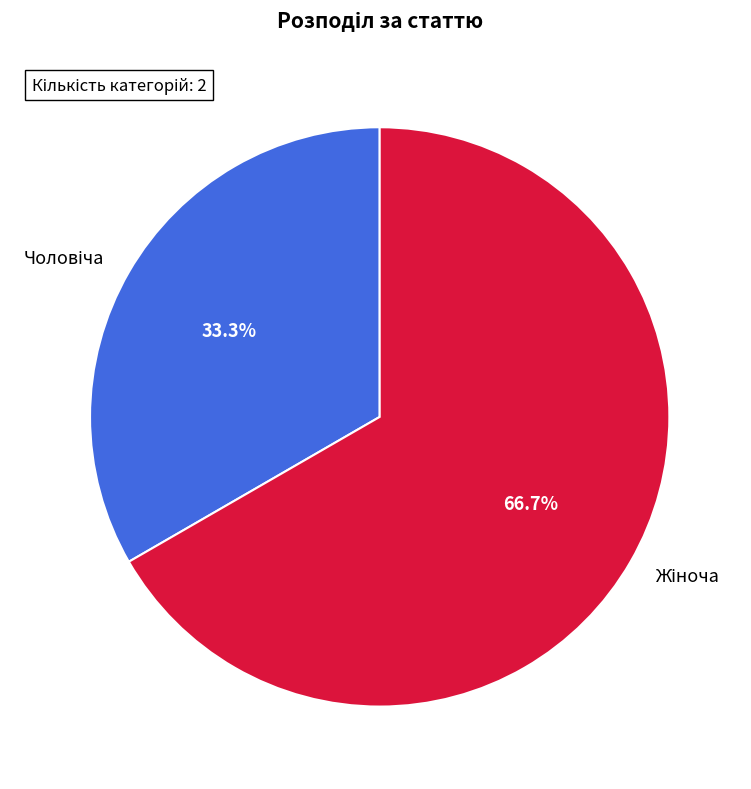

Is there any slice that represents more than half of the pie?

Yes